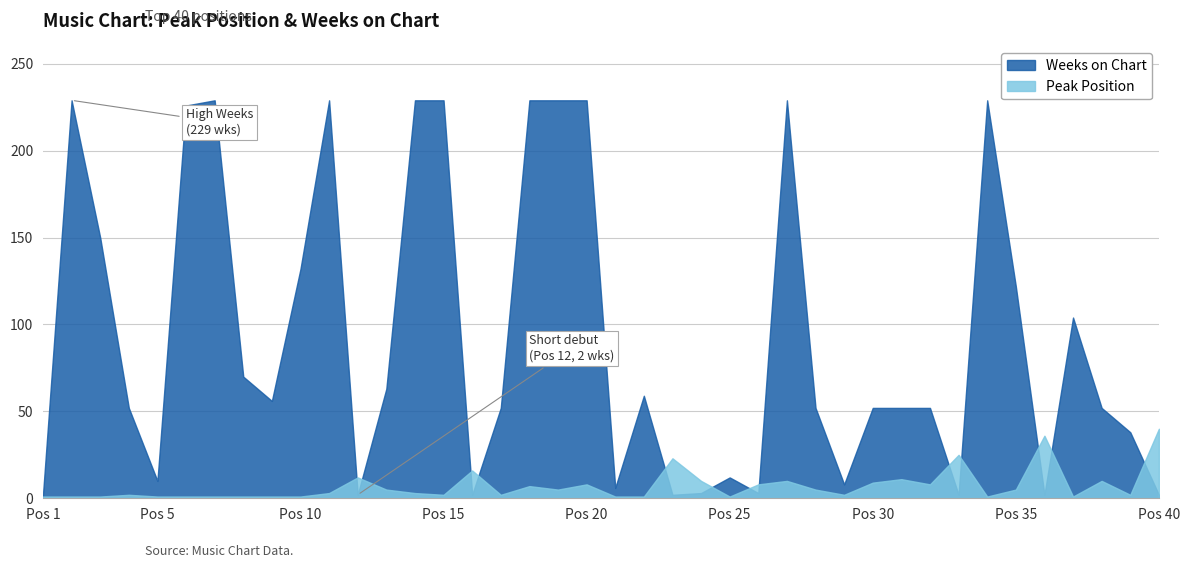

Which series has the widest spread of values?

Weeks on Chart